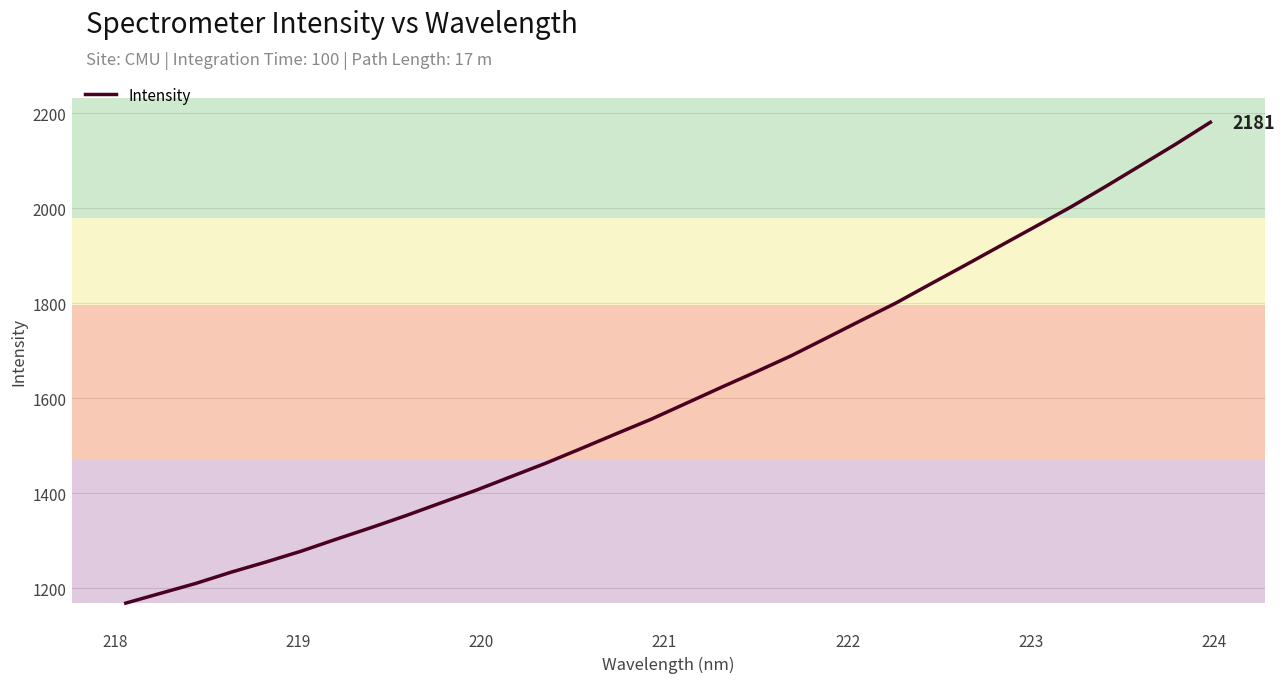

What is the smallest value displayed?

1168.5